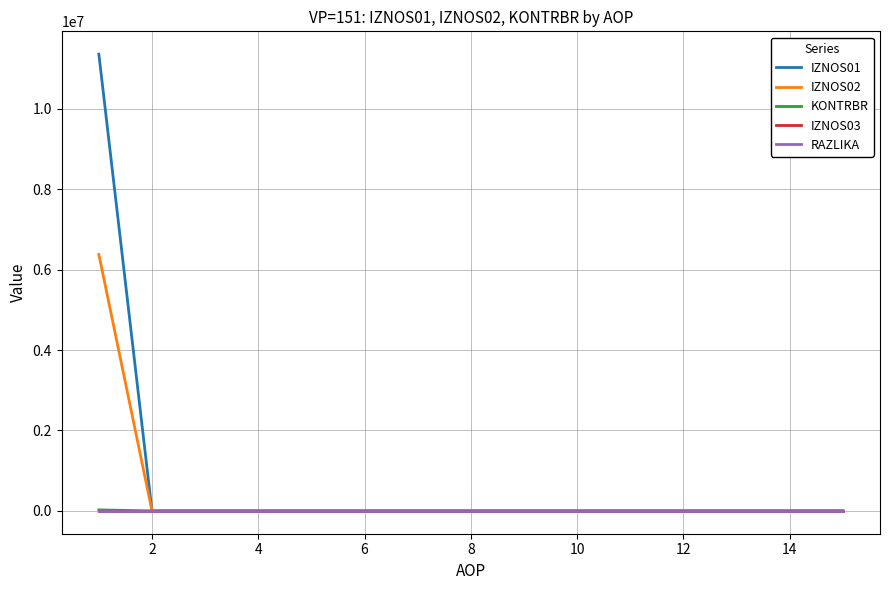

Which series has the largest range (max minus min)?

IZNOS01